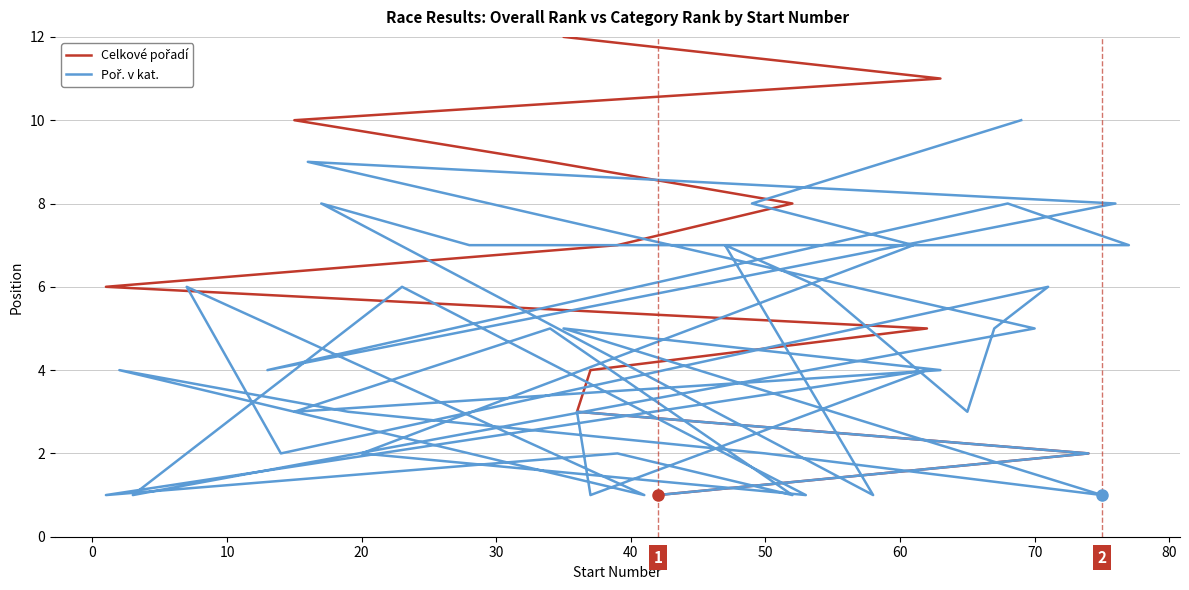

Is the value of Poř. v kat. at 18 greater than the value of Celkové pořadí at 15?

No